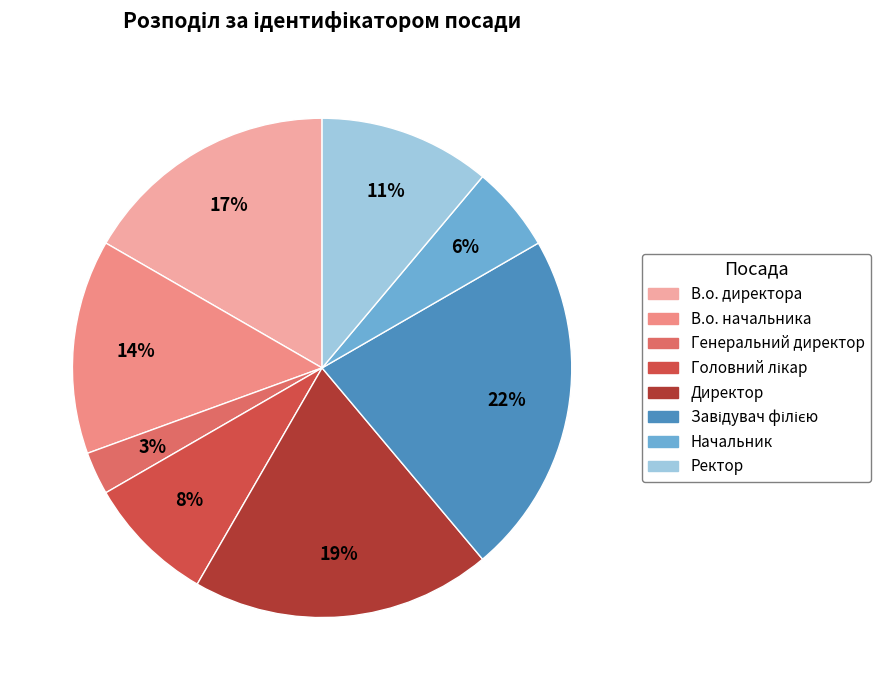

How many segments does this pie chart have?

8